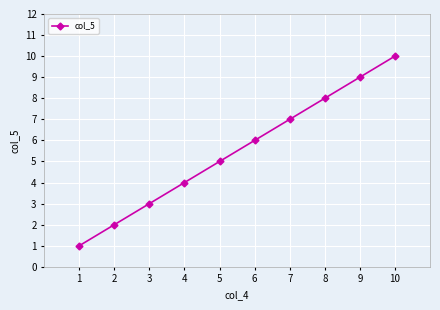

True or false: the data has more than 1 interior local peaks.

False